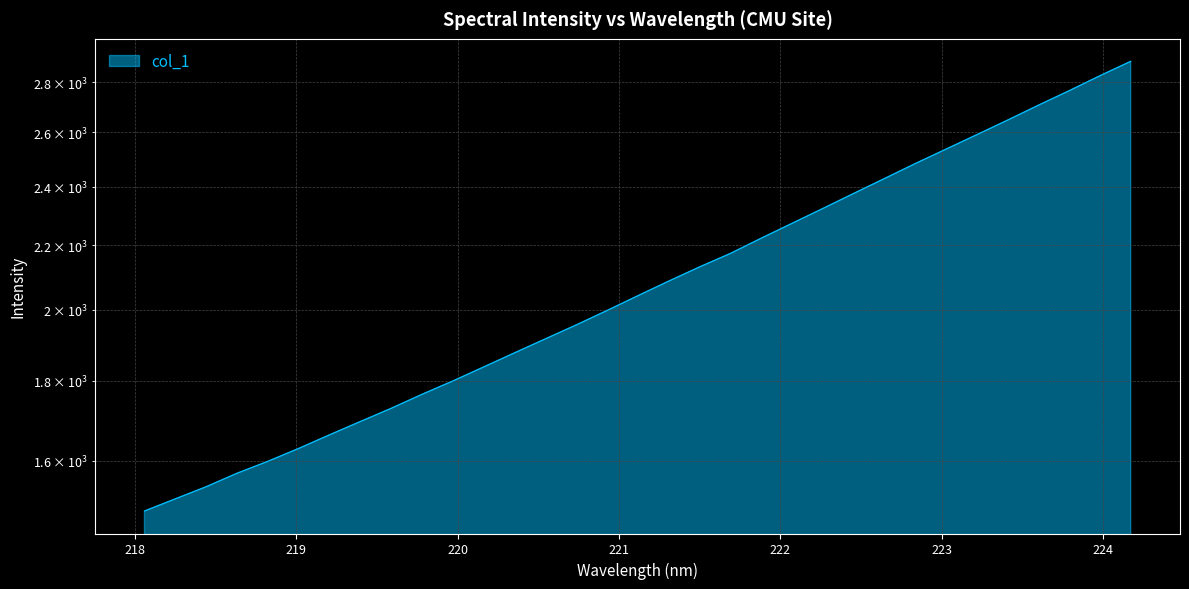

What is the label of the 4th point from the right?

223.5987